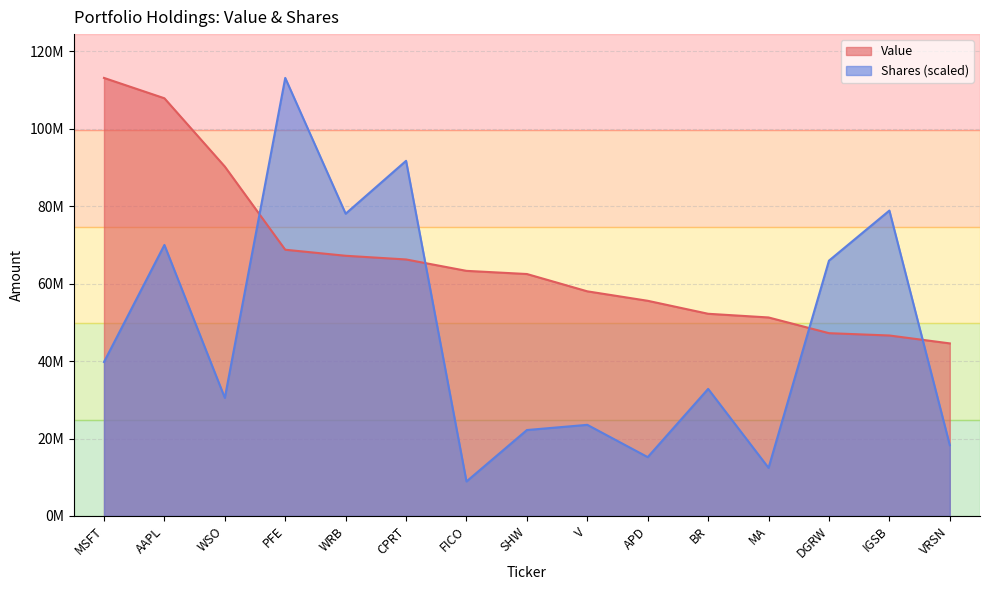

Which category has the lowest value across all series?

FICO